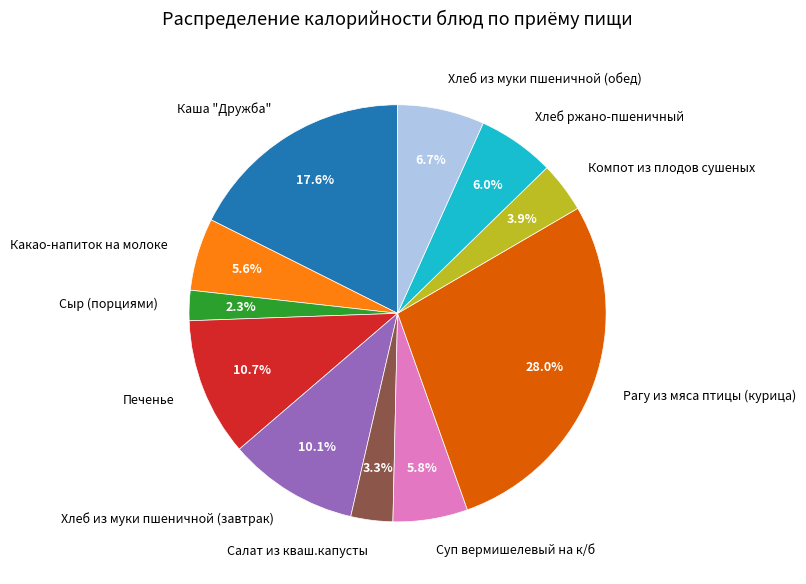

Between Салат из кваш.капусты and Каша "Дружба", which is larger?

Каша "Дружба"